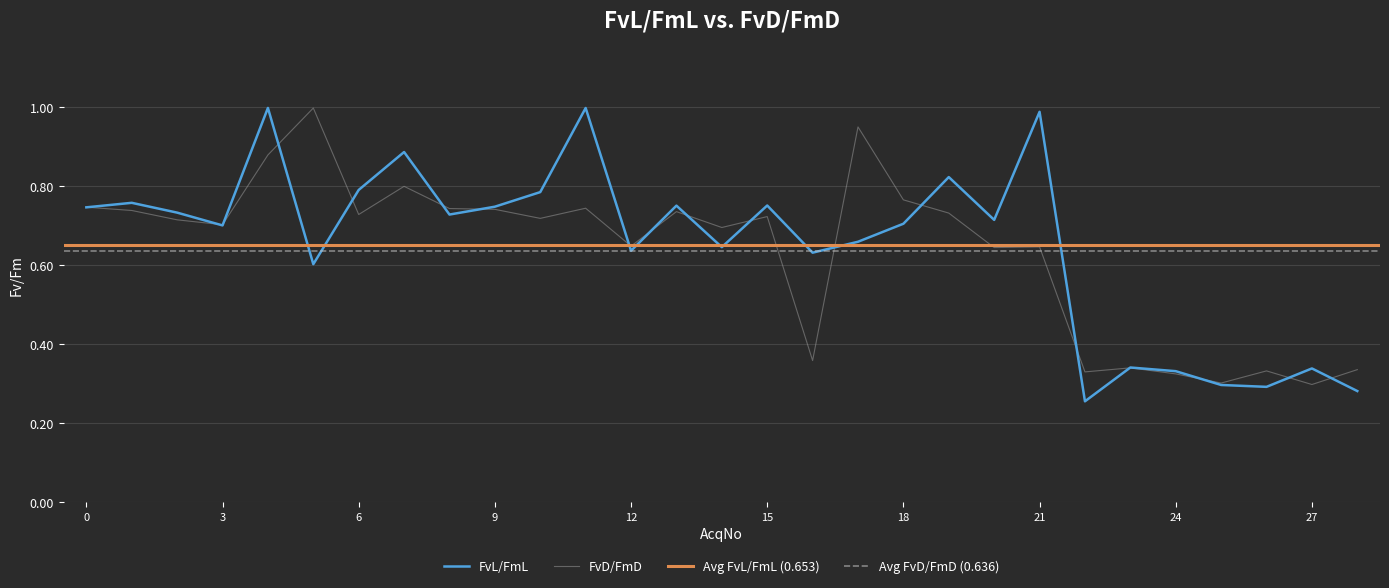

At which category does FvD/FmD reach its first local peak?

5